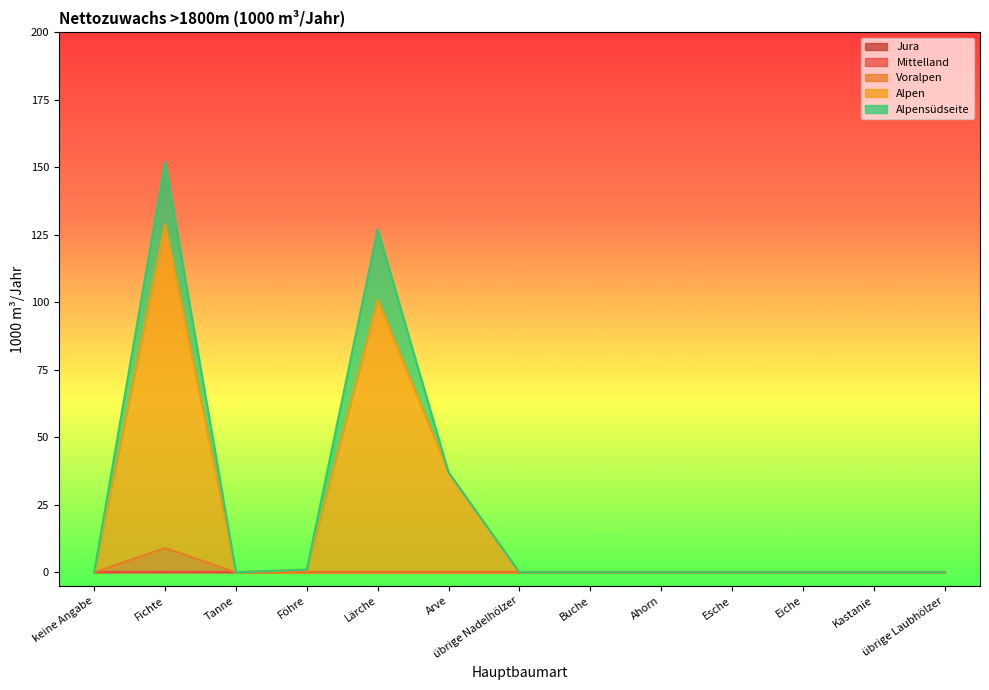

What is the greatest value displayed?

120